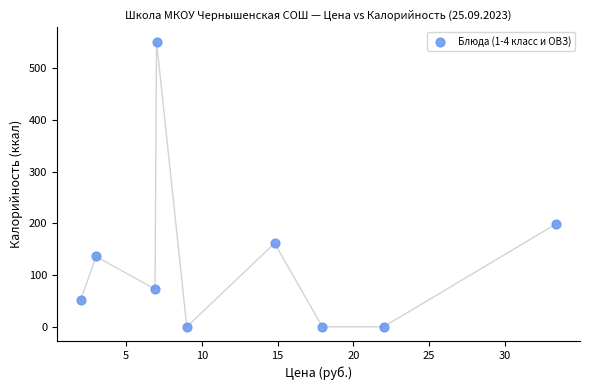

What is the average X value?

12.9